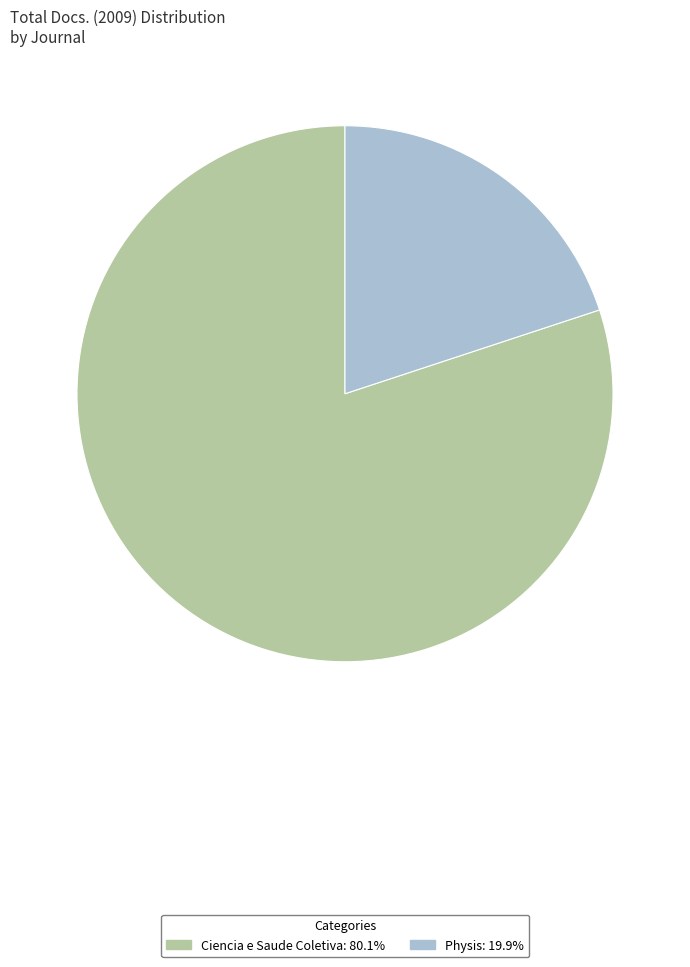

Count the number of slices in the pie.

2